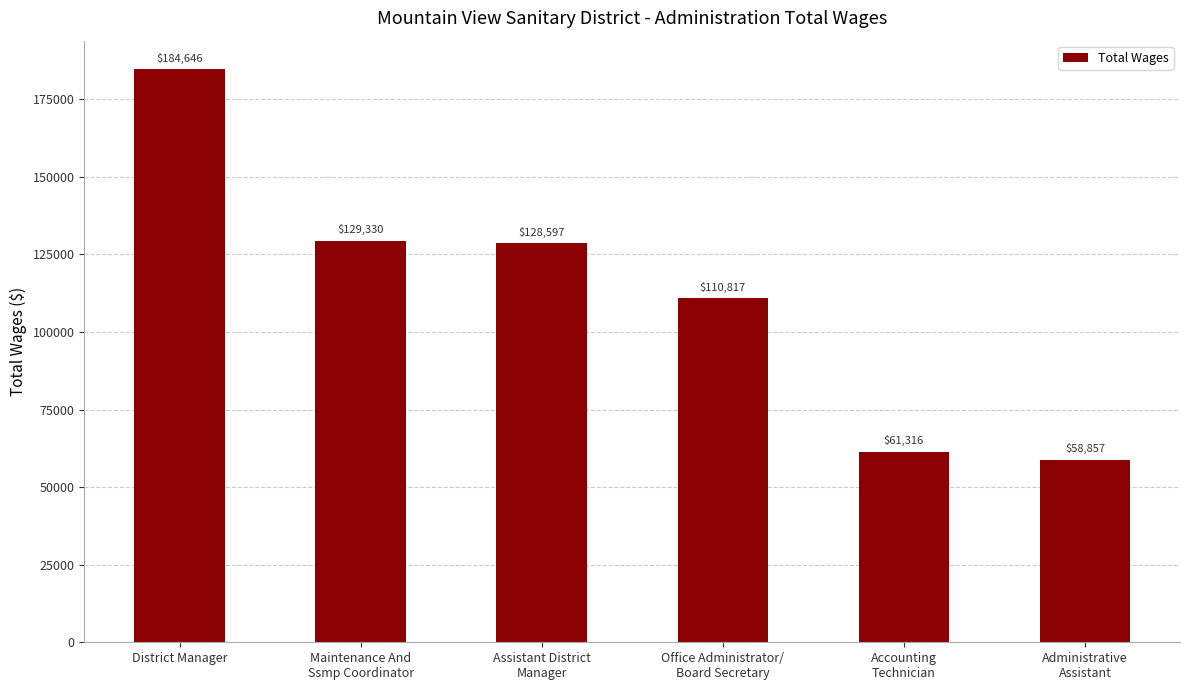

Reading left to right, transcribe all the data shown in this chart.

184646	129330	128597	110817	61316	58857